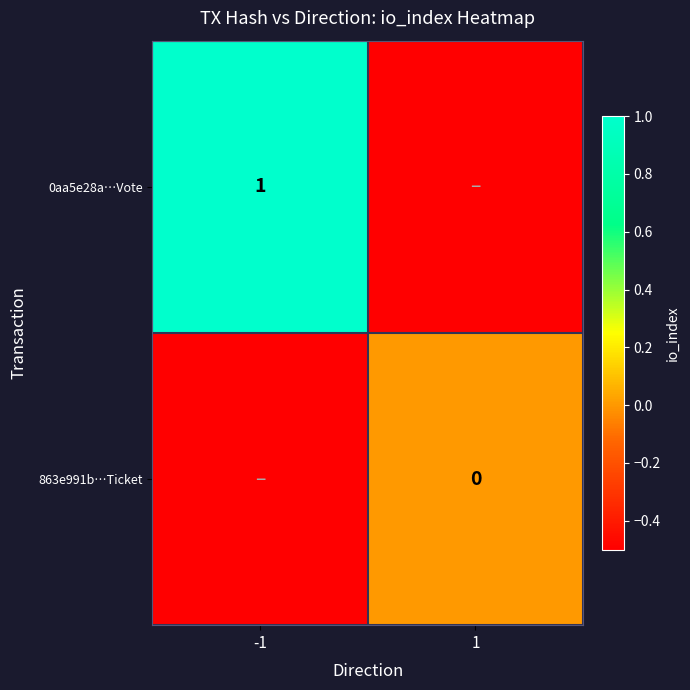

The value of 0aa5e28a…Vote at -1 is 1.7. True or false?

False